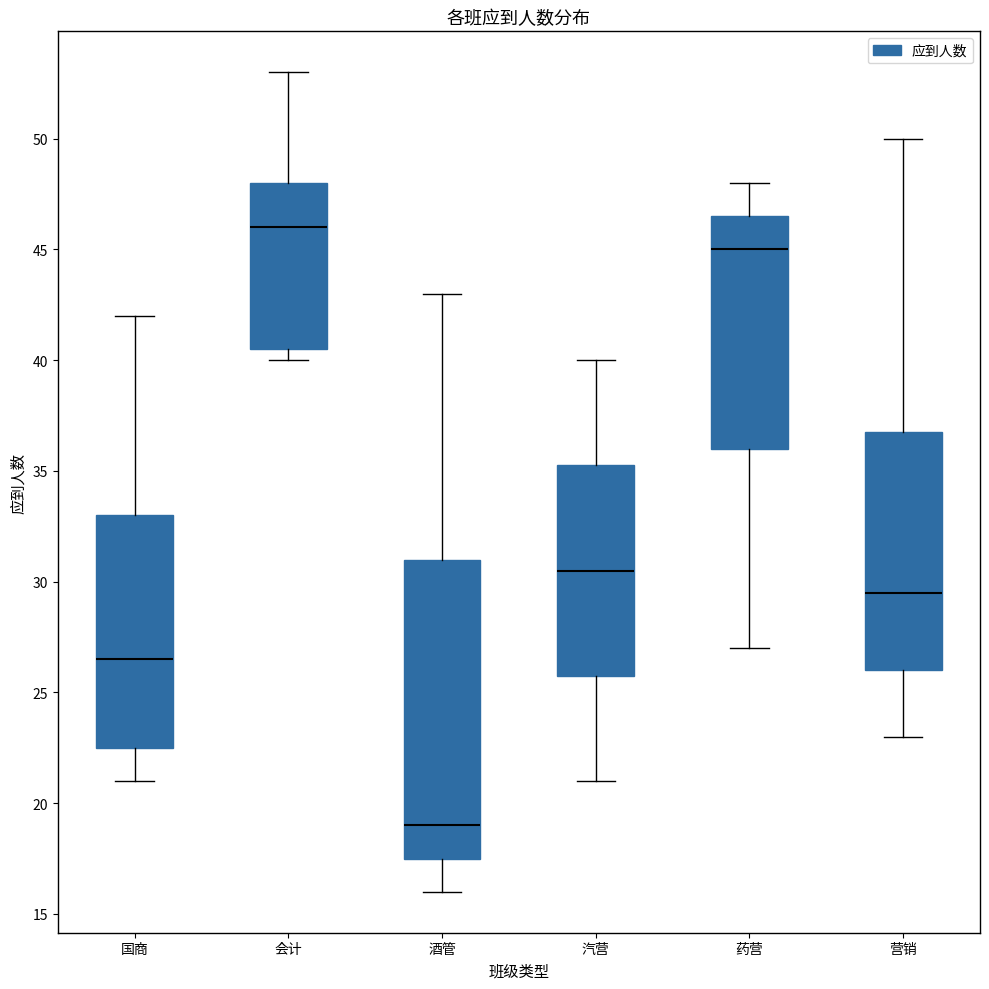

Reading left to right, read every box against the y-axis: the position of its median line, the range the box covers, and the ends of its whiskers. The values are not printed on the chart, so give them approximately, as read against the axis.

国商: median 26.5, box 22.5 to 33.0, whiskers 21.0 to 42.0
会计: median 46.0, box 40.5 to 48.0, whiskers 40.0 to 53.0
酒管: median 19.0, box 17.5 to 31.0, whiskers 16.0 to 43.0
汽营: median 30.5, box 26.0 to 35.5, whiskers 21.0 to 40.0
药营: median 45.0, box 36.0 to 46.5, whiskers 27.0 to 48.0
营销: median 29.5, box 26.0 to 37.0, whiskers 23.0 to 50.0